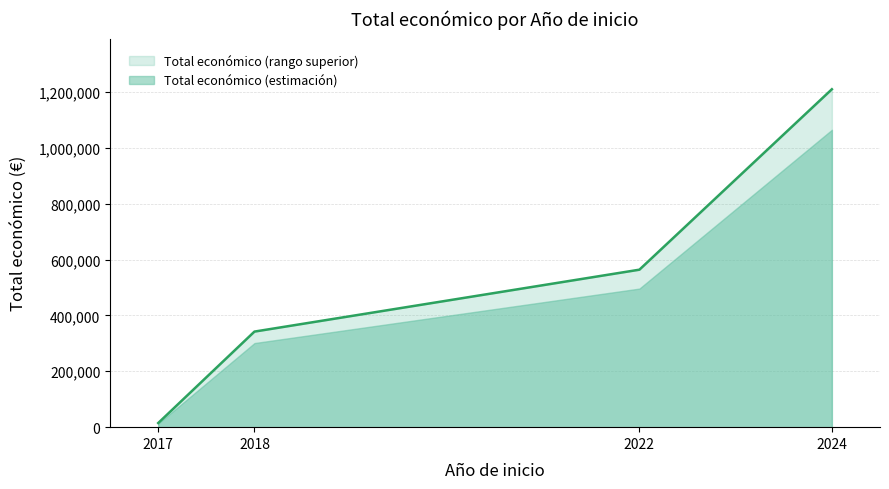

Approximately how many times larger is the value at 2018 compared to 2022?

0.6